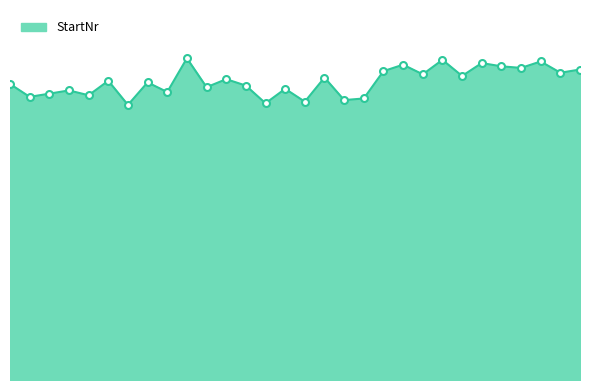

What is the maximum value shown in the chart?

200